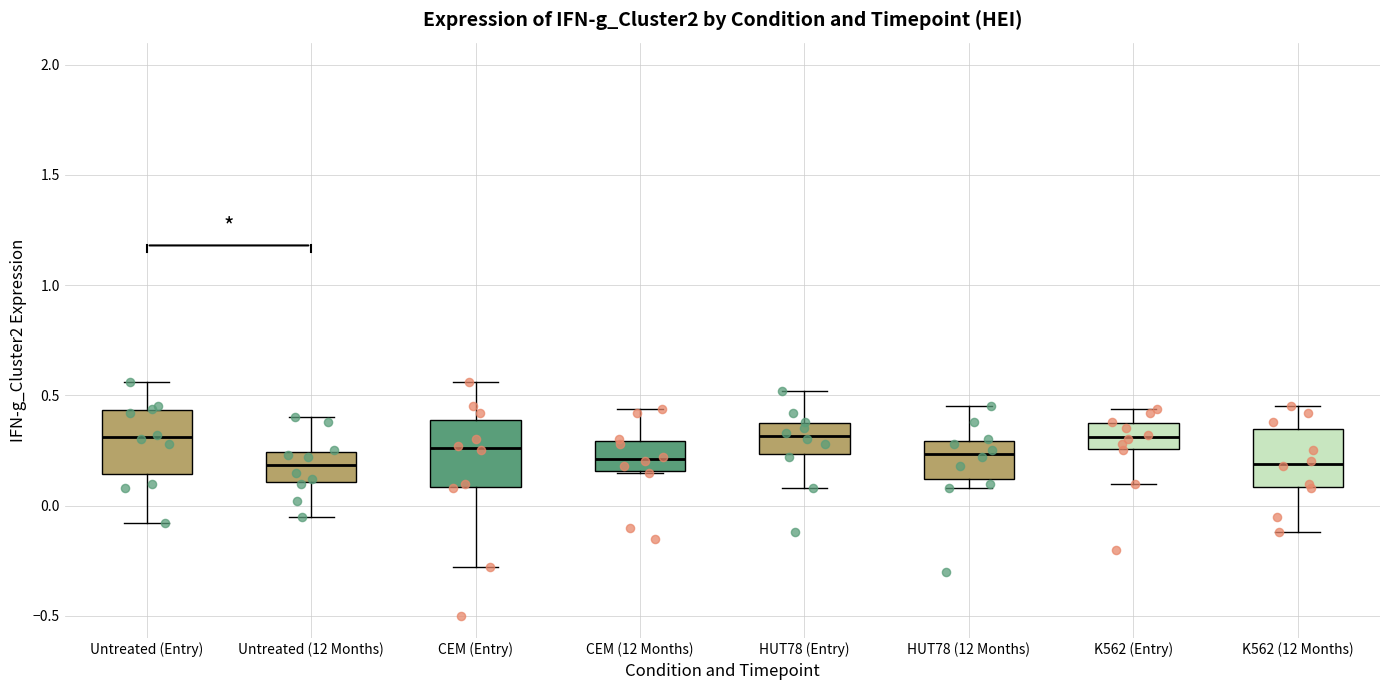

Reading left to right, read every box against the y-axis: the position of its median line, the range the box covers, and the ends of its whiskers. The values are not printed on the chart, so give them approximately, as read against the axis.

Untreated (Entry): median 0.30, box 0.15 to 0.45, whiskers -0.10 to 0.55
Untreated (12 Months): median 0.20, box 0.10 to 0.25, whiskers -0.05 to 0.40
CEM (Entry): median 0.25, box 0.10 to 0.40, whiskers -0.30 to 0.55
CEM (12 Months): median 0.20, box 0.15 to 0.30, whiskers 0.15 to 0.45
HUT78 (Entry): median 0.30, box 0.25 to 0.35, whiskers 0.10 to 0.50
HUT78 (12 Months): median 0.25, box 0.10 to 0.30, whiskers 0.10 (just below the box's lower edge) to 0.45
K562 (Entry): median 0.30, box 0.25 to 0.35, whiskers 0.10 to 0.45
K562 (12 Months): median 0.20, box 0.10 to 0.35, whiskers -0.10 to 0.45